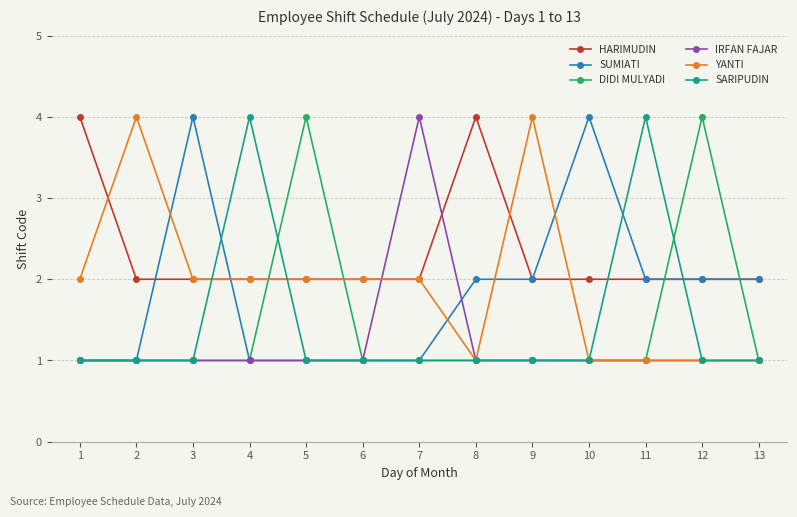

Between 1 and 12, which series saw the biggest shift?

DIDI MULYADI